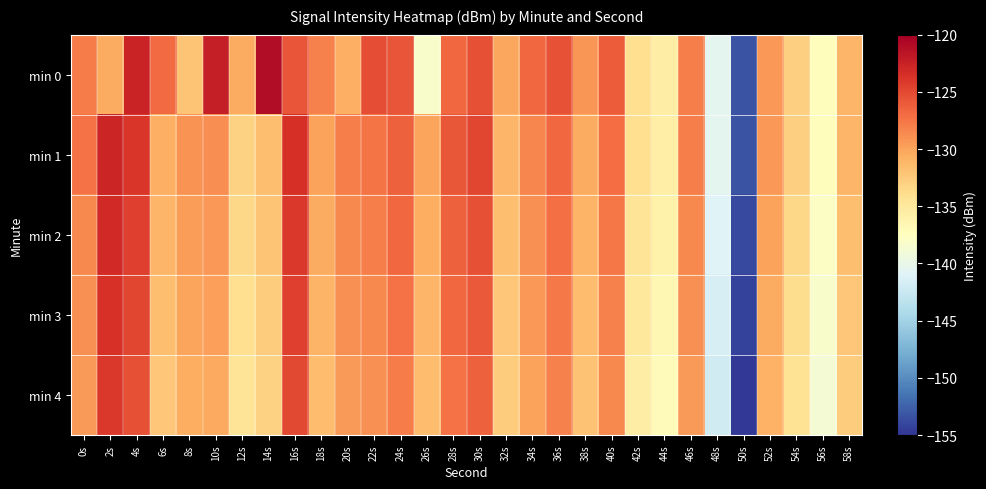

Reading left to right, transcribe all the data shown in this chart.

min 0: 0s=-127.9	2s=-130.5	4s=-122.7	6s=-126.9	8s=-132.0	10s=-122.2	12s=-130.5	14s=-121.1	16s=-125.7	18s=-128.2	20s=-130.7	22s=-125.3	24s=-125.7	26s=-138.2	28s=-126.7	30s=-125.4	32s=-130.2	34s=-126.7	36s=-125.6	38s=-129.2	40s=-126.1	42s=-134.0	44s=-135.6	46s=-128.0	48s=-140.5	50s=-153.3	52s=-129.4	54s=-132.9	56s=-137.3	58s=-131.2
min 1: 0s=-127.3	2s=-122.8	4s=-123.9	6s=-130.7	8s=-129.1	10s=-128.8	12s=-133.0	14s=-131.6	16s=-123.5	18s=-130.0	20s=-128.0	22s=-127.5	24s=-126.3	26s=-130.1	28s=-125.8	30s=-124.9	32s=-131.2	34s=-128.4	36s=-126.7	38s=-130.5	40s=-127.1	42s=-134.0	44s=-135.6	46s=-128.0	48s=-140.5	50s=-153.3	52s=-129.4	54s=-132.9	56s=-137.3	58s=-131.2
min 2: 0s=-128.5	2s=-123.1	4s=-124.4	6s=-131.2	8s=-129.6	10s=-129.3	12s=-133.5	14s=-132.1	16s=-124.0	18s=-130.5	20s=-128.5	22s=-128.0	24s=-126.8	26s=-130.6	28s=-126.3	30s=-125.4	32s=-131.7	34s=-128.9	36s=-127.2	38s=-131.0	40s=-127.6	42s=-134.5	44s=-136.1	46s=-128.5	48s=-141.0	50s=-153.8	52s=-129.9	54s=-133.4	56s=-137.8	58s=-131.7
min 3: 0s=-129.0	2s=-123.6	4s=-124.9	6s=-131.7	8s=-130.1	10s=-129.8	12s=-134.0	14s=-132.6	16s=-124.5	18s=-131.0	20s=-129.0	22s=-128.5	24s=-127.3	26s=-131.1	28s=-126.8	30s=-125.9	32s=-132.2	34s=-129.4	36s=-127.7	38s=-131.5	40s=-128.1	42s=-135.0	44s=-136.6	46s=-129.0	48s=-141.5	50s=-154.3	52s=-130.4	54s=-133.9	56s=-138.3	58s=-132.2
min 4: 0s=-129.5	2s=-124.1	4s=-125.4	6s=-132.2	8s=-130.6	10s=-130.3	12s=-134.5	14s=-133.1	16s=-125.0	18s=-131.5	20s=-129.5	22s=-129.0	24s=-127.8	26s=-131.6	28s=-127.3	30s=-126.4	32s=-132.7	34s=-129.9	36s=-128.2	38s=-132.0	40s=-128.6	42s=-135.5	44s=-137.1	46s=-129.5	48s=-142.0	50s=-154.8	52s=-130.9	54s=-134.4	56s=-138.8	58s=-132.7